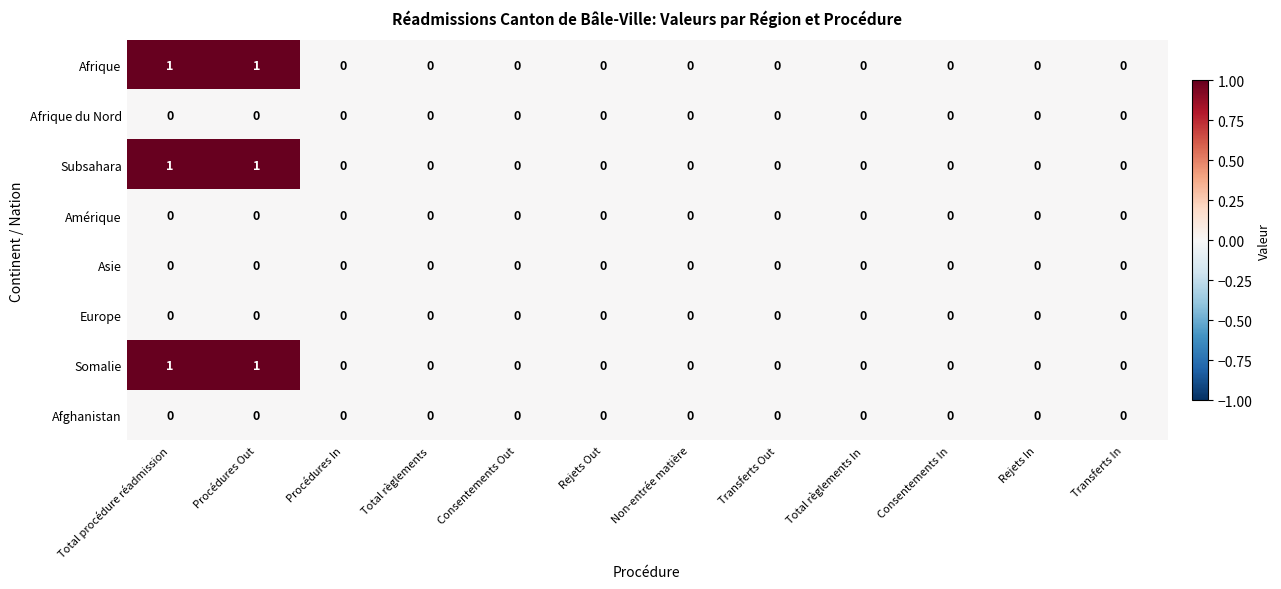

True or false: Asie has a value of 0 at Total règlements In.

True